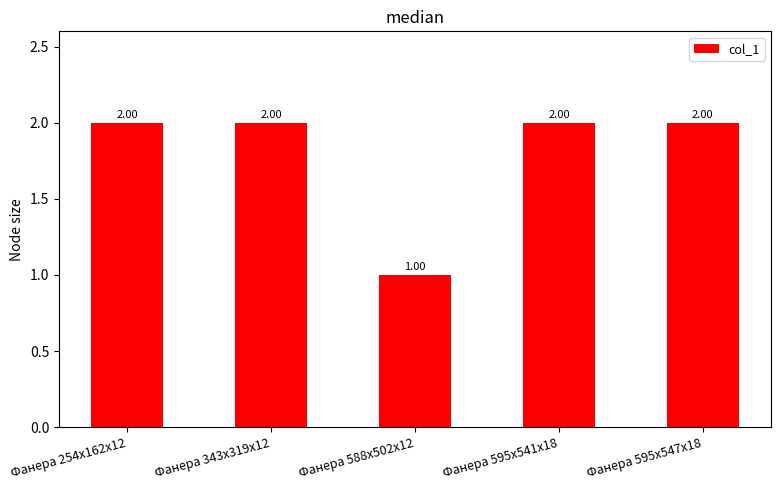

What is the approximate value at Фанера 343х319х12?

2